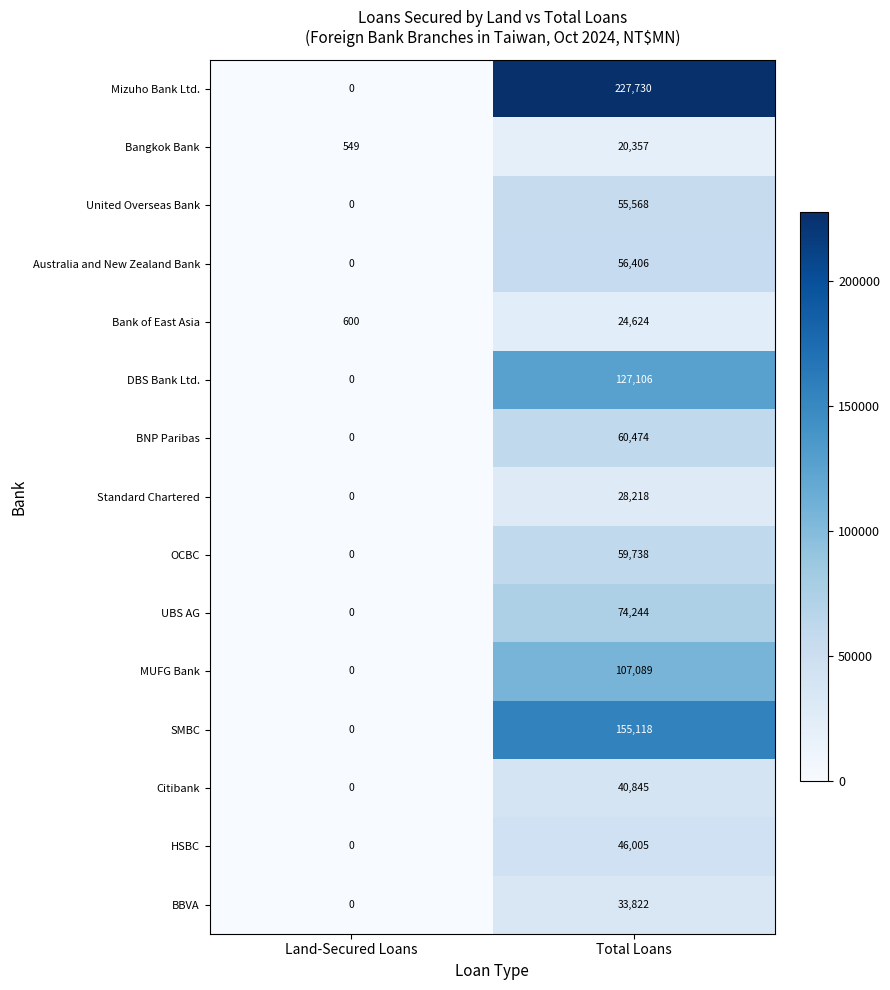

The UBS AG series shows 0 at Land-Secured Loans. True or false?

True